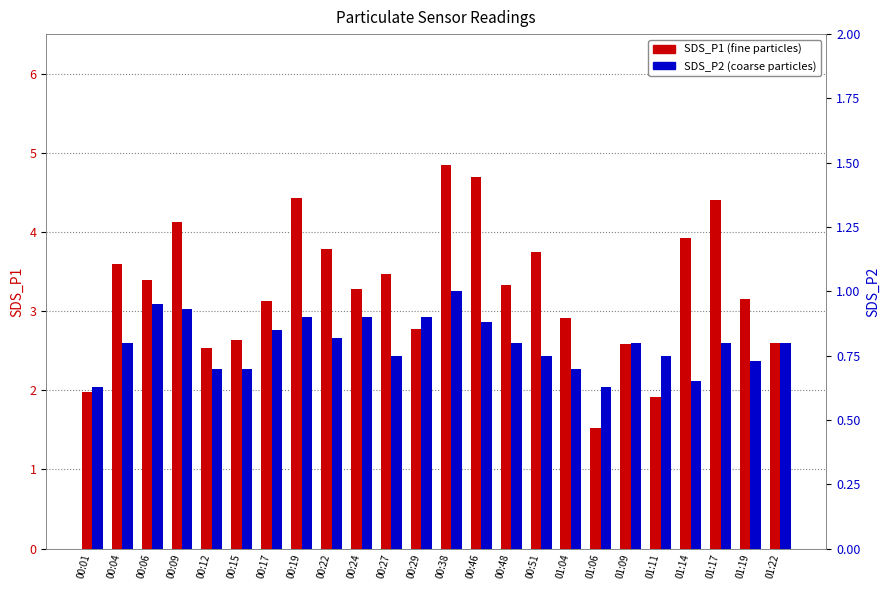

How many data points does each series have?

24